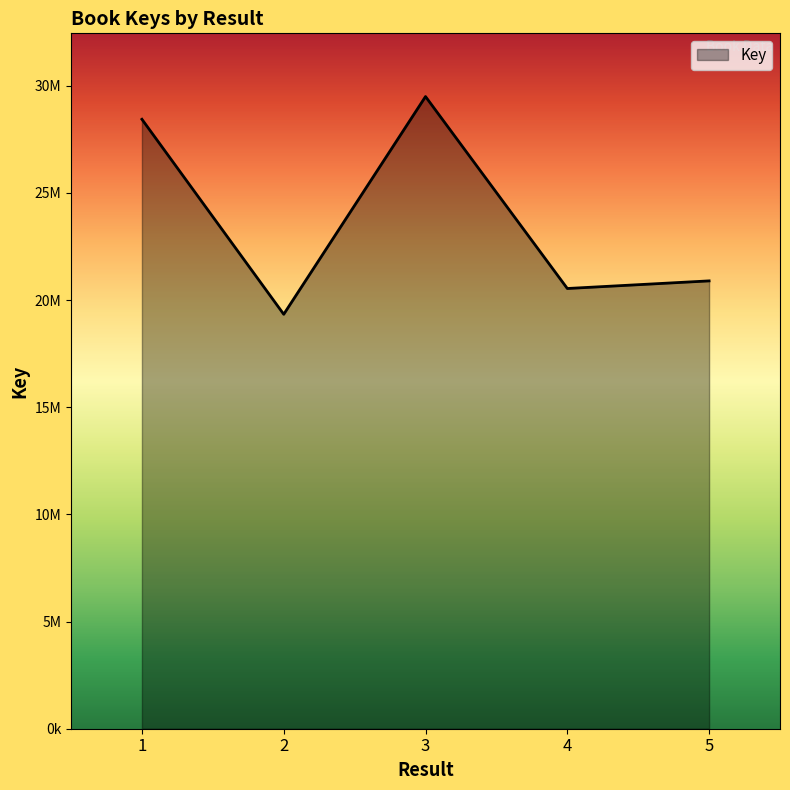

Which label corresponds to the smallest value in the chart?

2